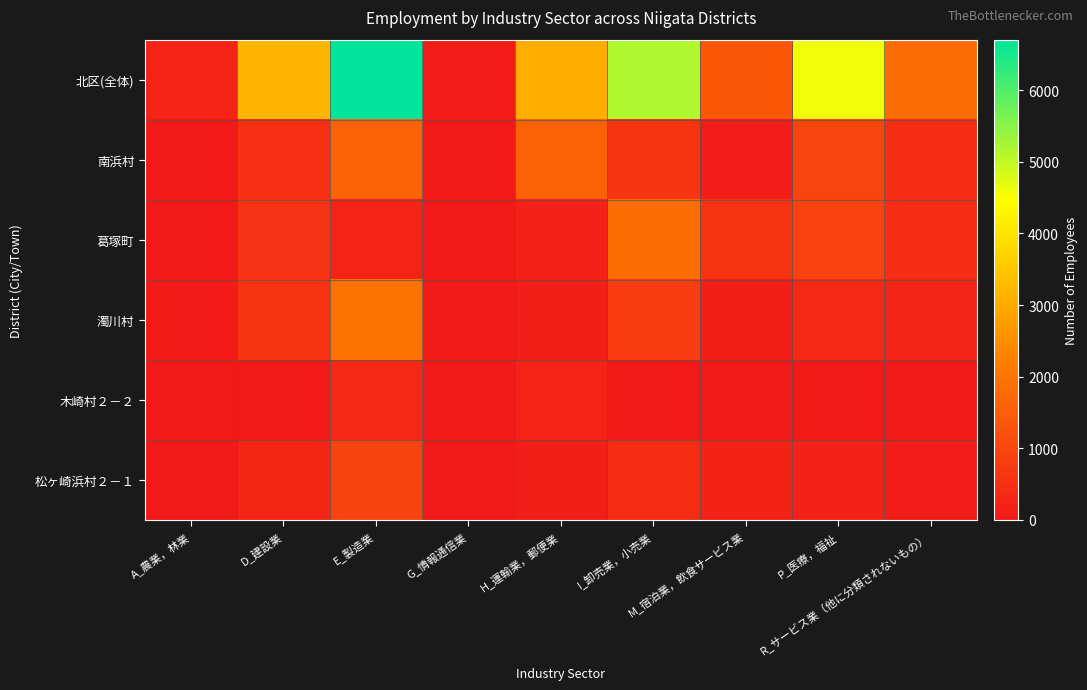

At which category is the sum across all series the highest?

E_製造業